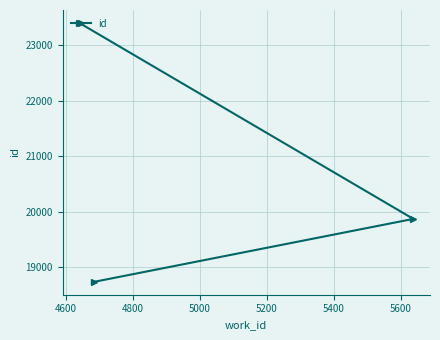

What is the sum of all values?

62010